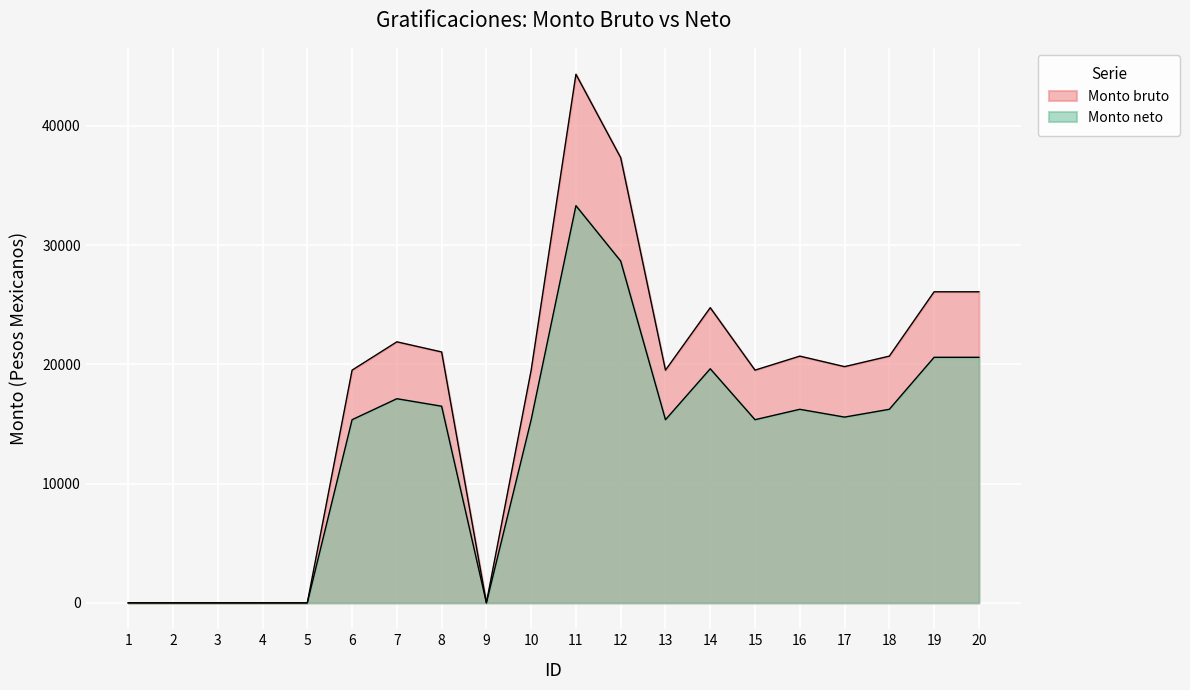

Reading left to right, extract all data points from this chart.

Monto bruto: 0.0	0.0	0.0	0.0	0.0	19516.0	21890.3	21041.2	0.0	19516.0	44333.3	37333.3	19516.0	24754.3	19516.0	20691.4	19809.7	20691.4	26087.4	26087.4
Monto neto: 0.0	0.0	0.0	0.0	0.0	15358.2	17119.4	16490.1	0.0	15358.2	33310.9	28661.5	15358.2	19632.1	15358.2	16231.4	15577.0	16231.4	20591.4	20591.4